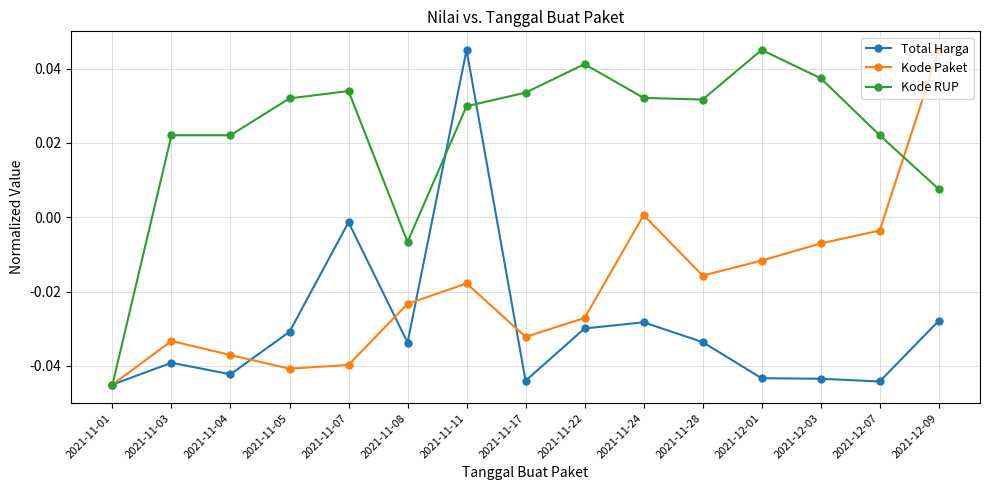

At which category is the sum across all series the highest?

2021-11-11